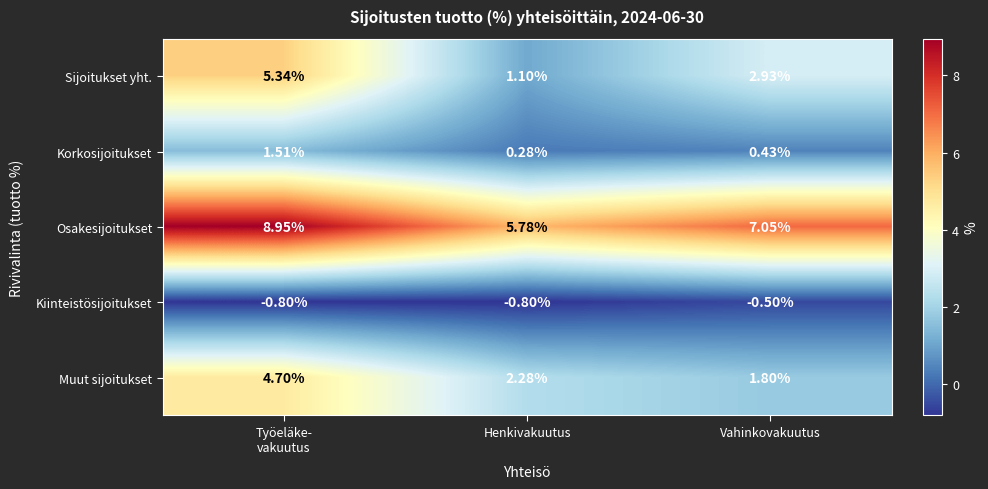

At Henkivakuutus, list the series in order from smallest to largest.

Kiinteistösijoitukset, Korkosijoitukset, Sijoitukset yht., Muut sijoitukset, Osakesijoitukset